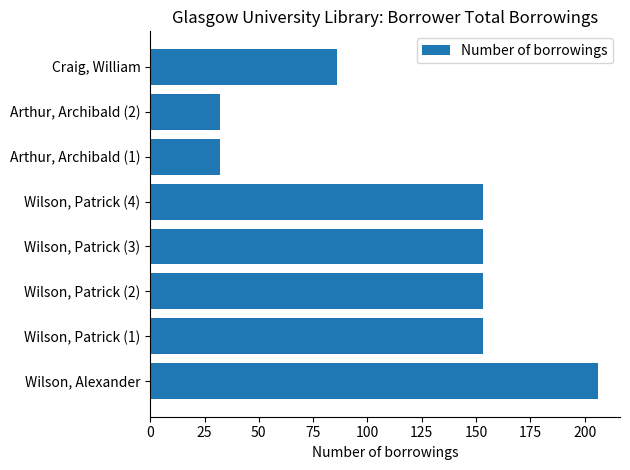

Is it true that the value at Arthur, Archibald (1) is 46?

False